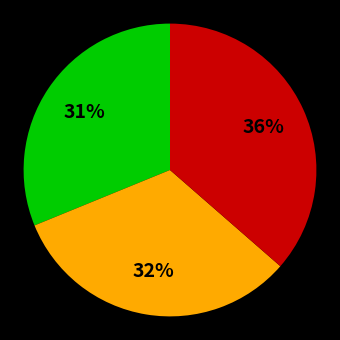

Is there any slice that represents more than half of the pie?

No